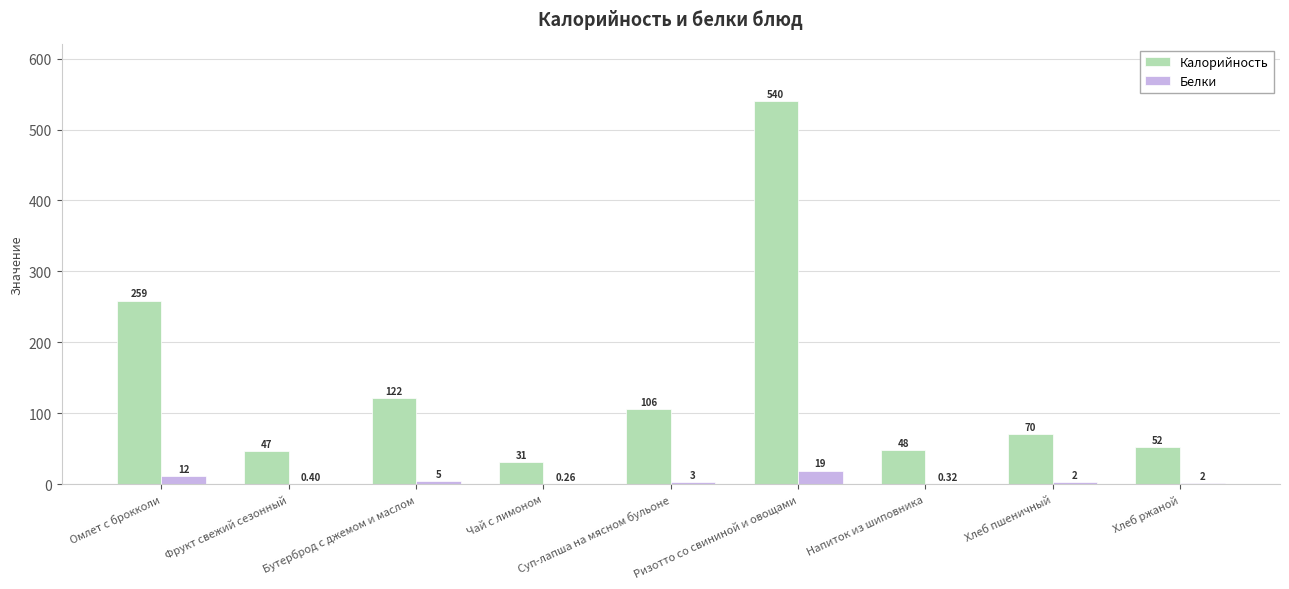

What is the total value across all series at Хлеб ржаной?

54.2